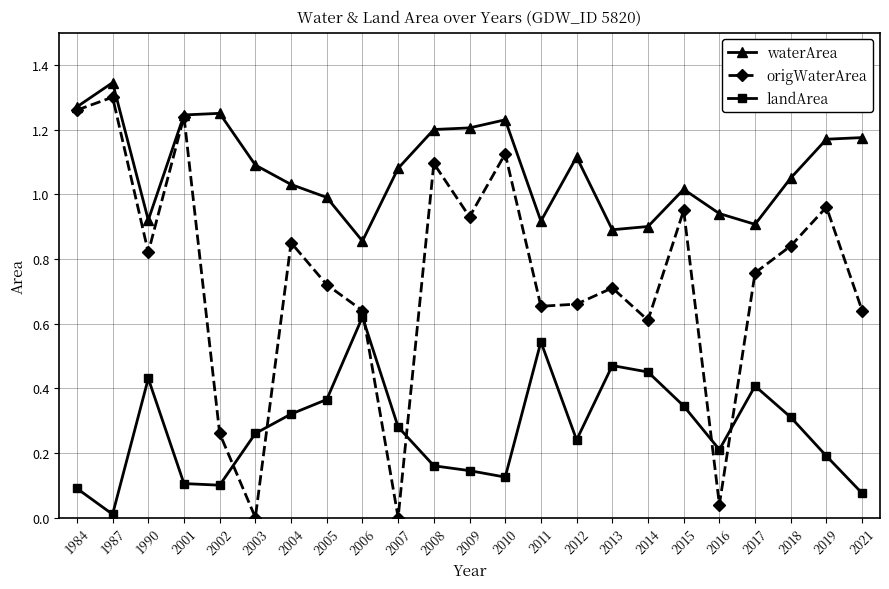

True or false: waterArea and landArea cross at least once.

False